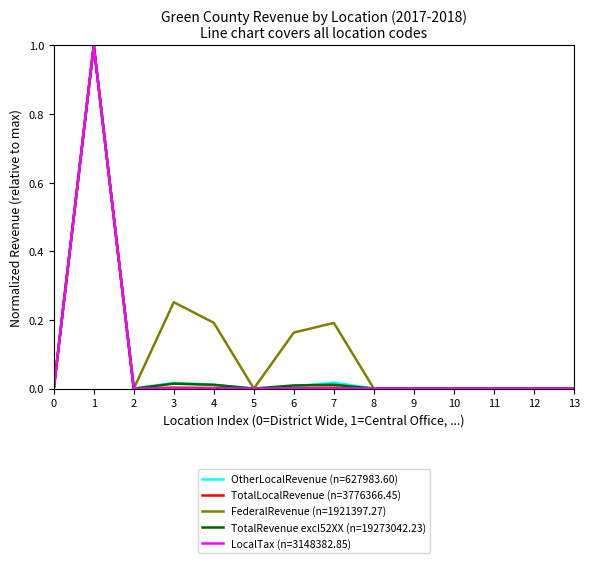

At which category is the sum across all series the highest?

1